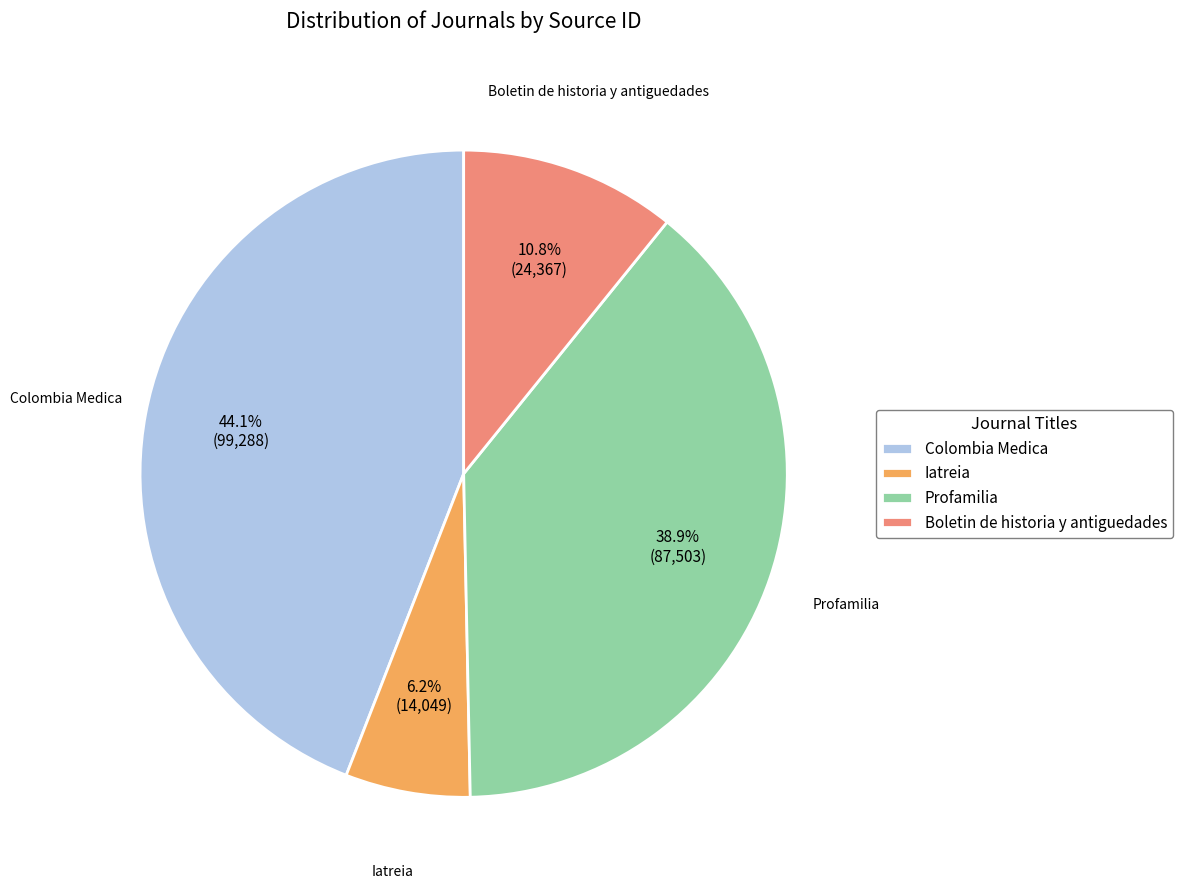

Rank the categories by value from highest to lowest.

Colombia Medica, Profamilia, Boletin de historia y antiguedades, Iatreia